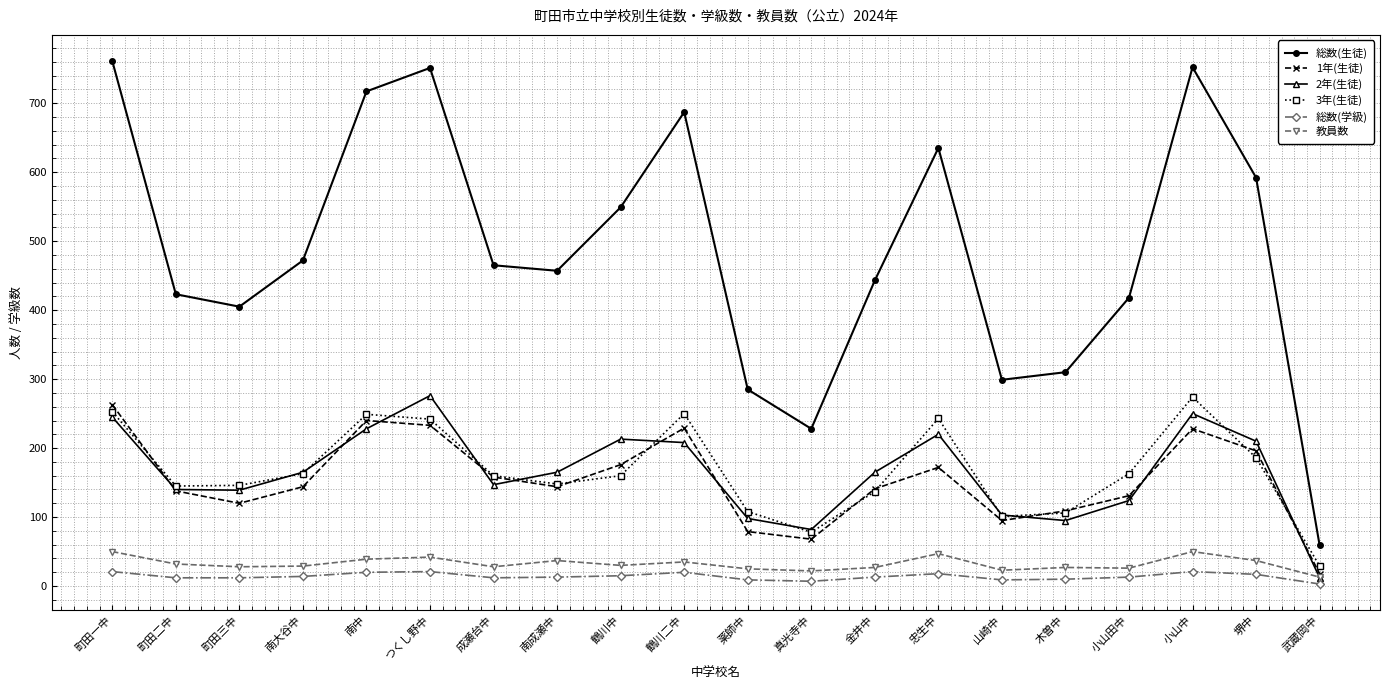

What is the difference between the highest and lowest values at 鶴川中?

534